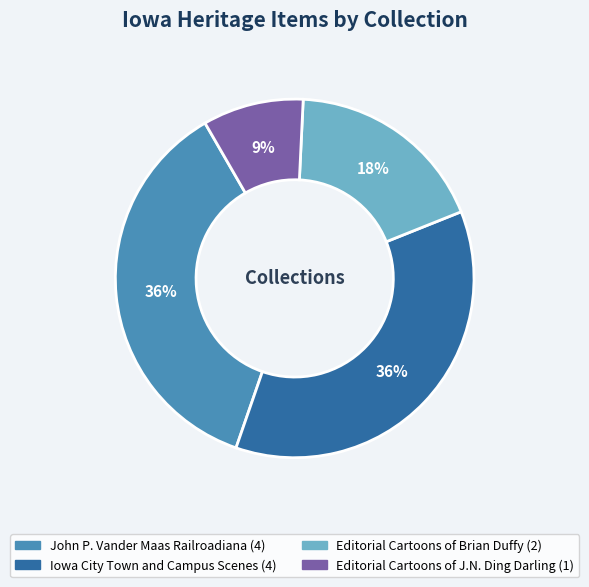

To the nearest percent, what is the difference between the largest and smallest slice percentages?

27%